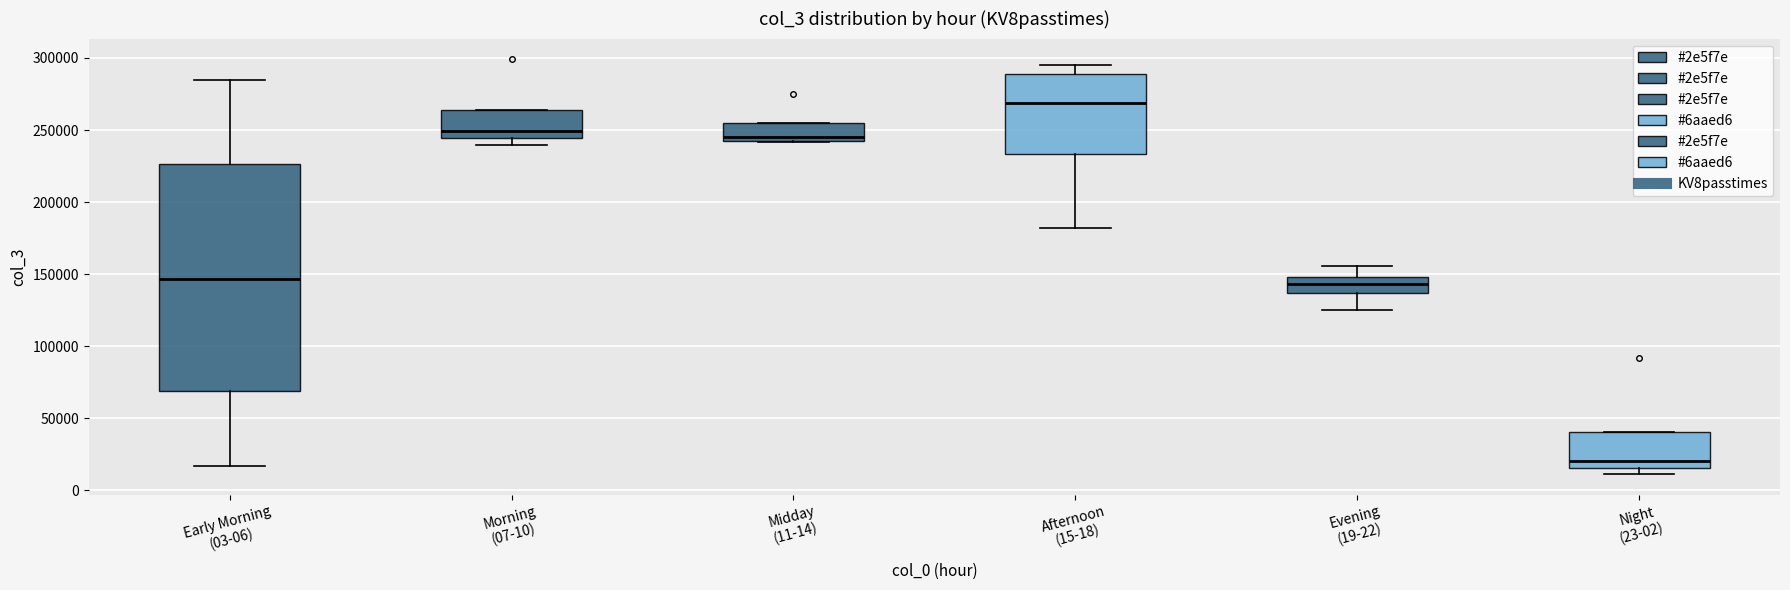

Where does the upper whisker of the box for Evening (19-22) end on the y-axis? The values are not printed on the chart, so give them approximately, as read against the axis.

155000